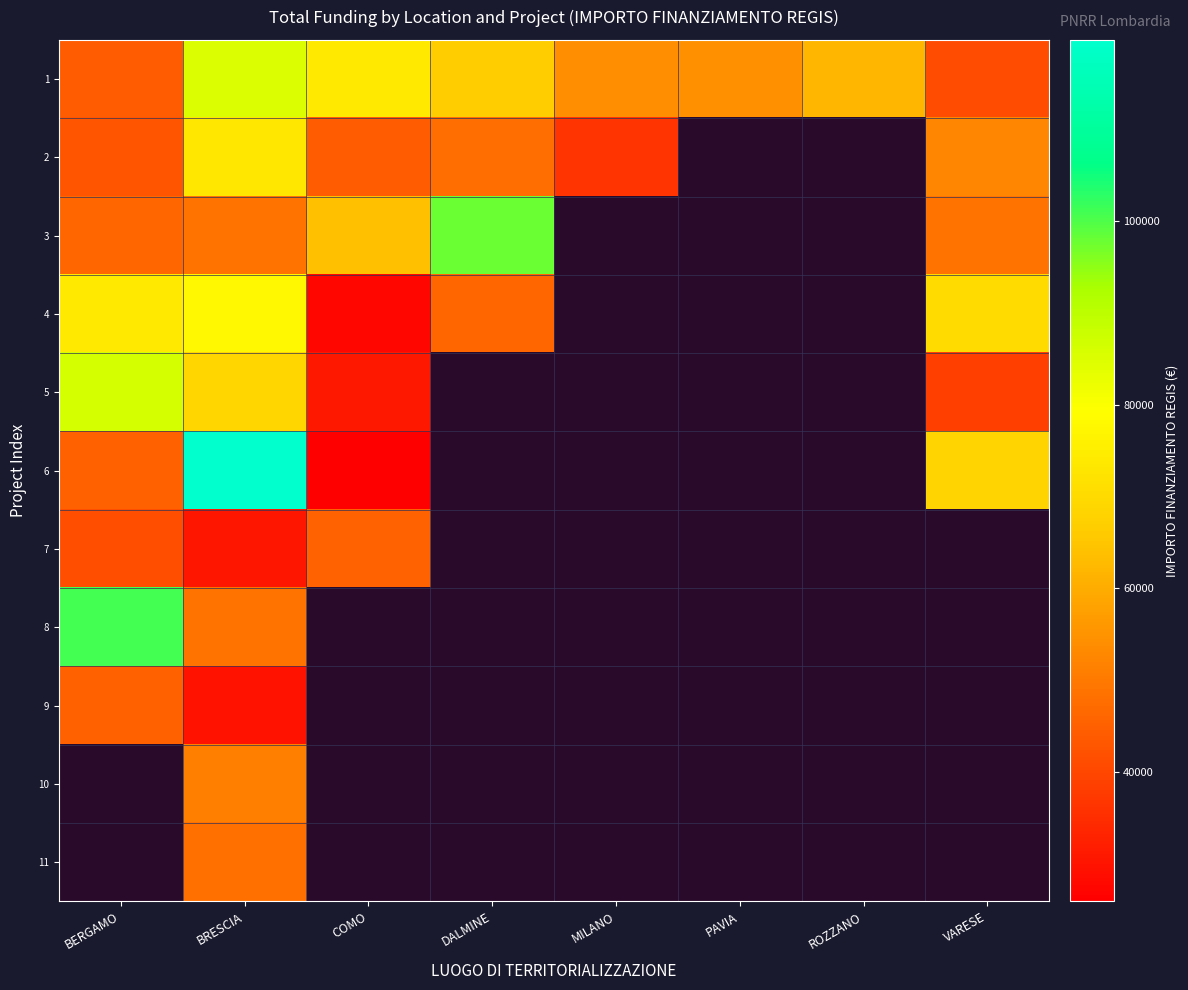

The value of 7 at BERGAMO is 41496.0. True or false?

True